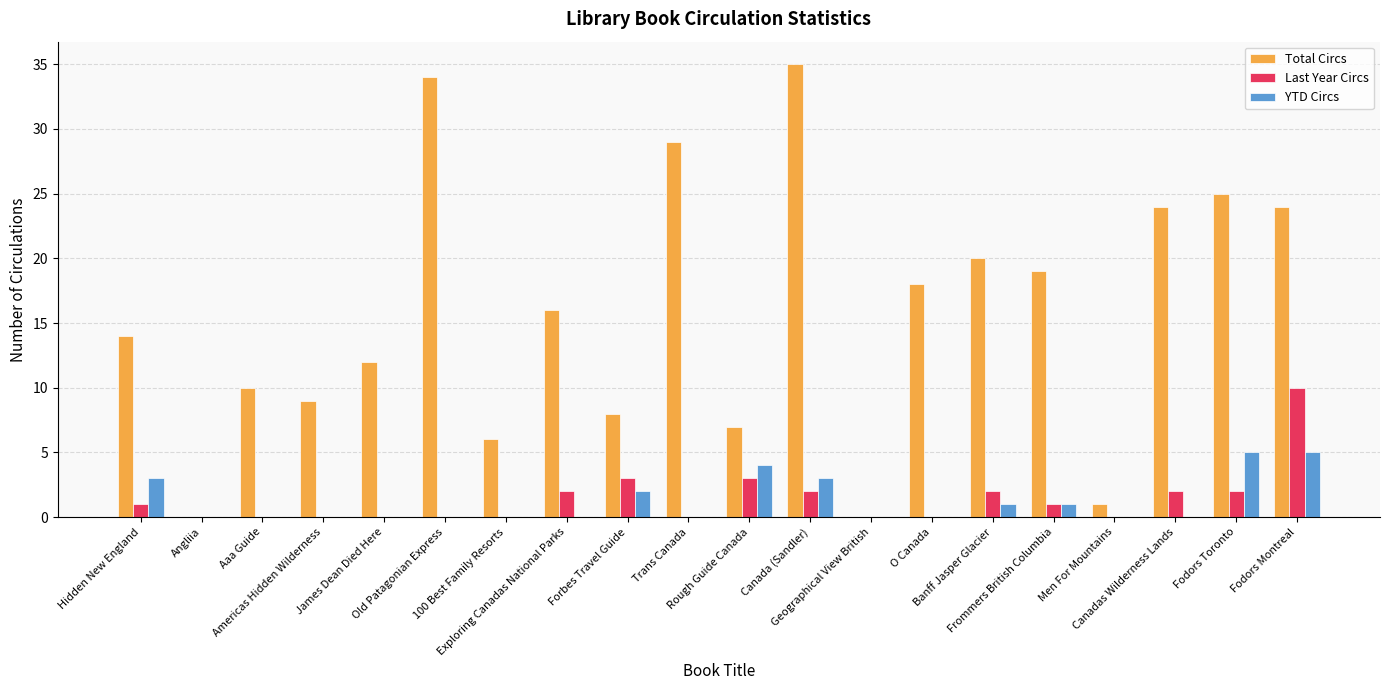

How many series are shown in this chart?

3